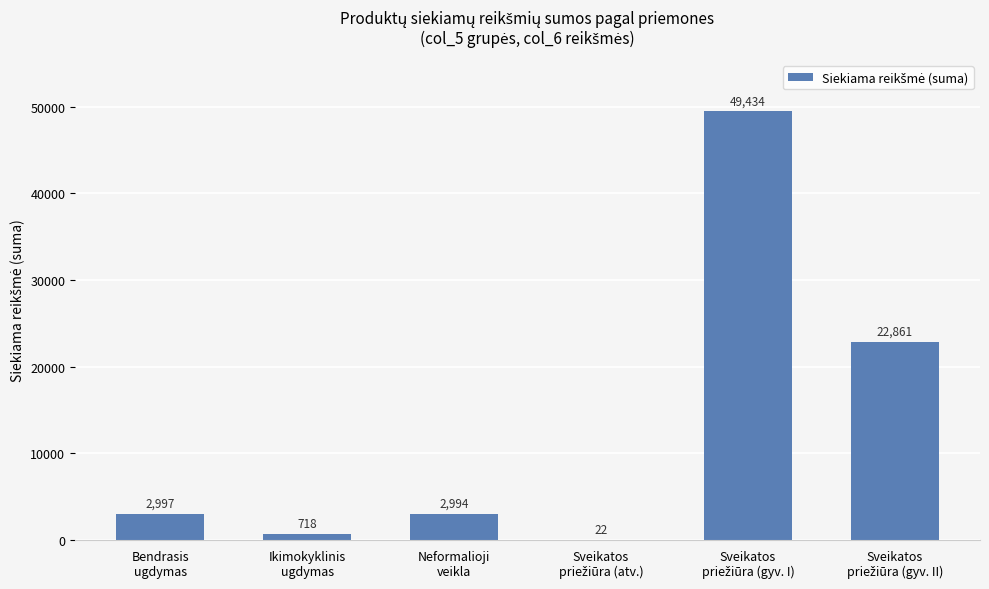

What is the sum of all values?

79026